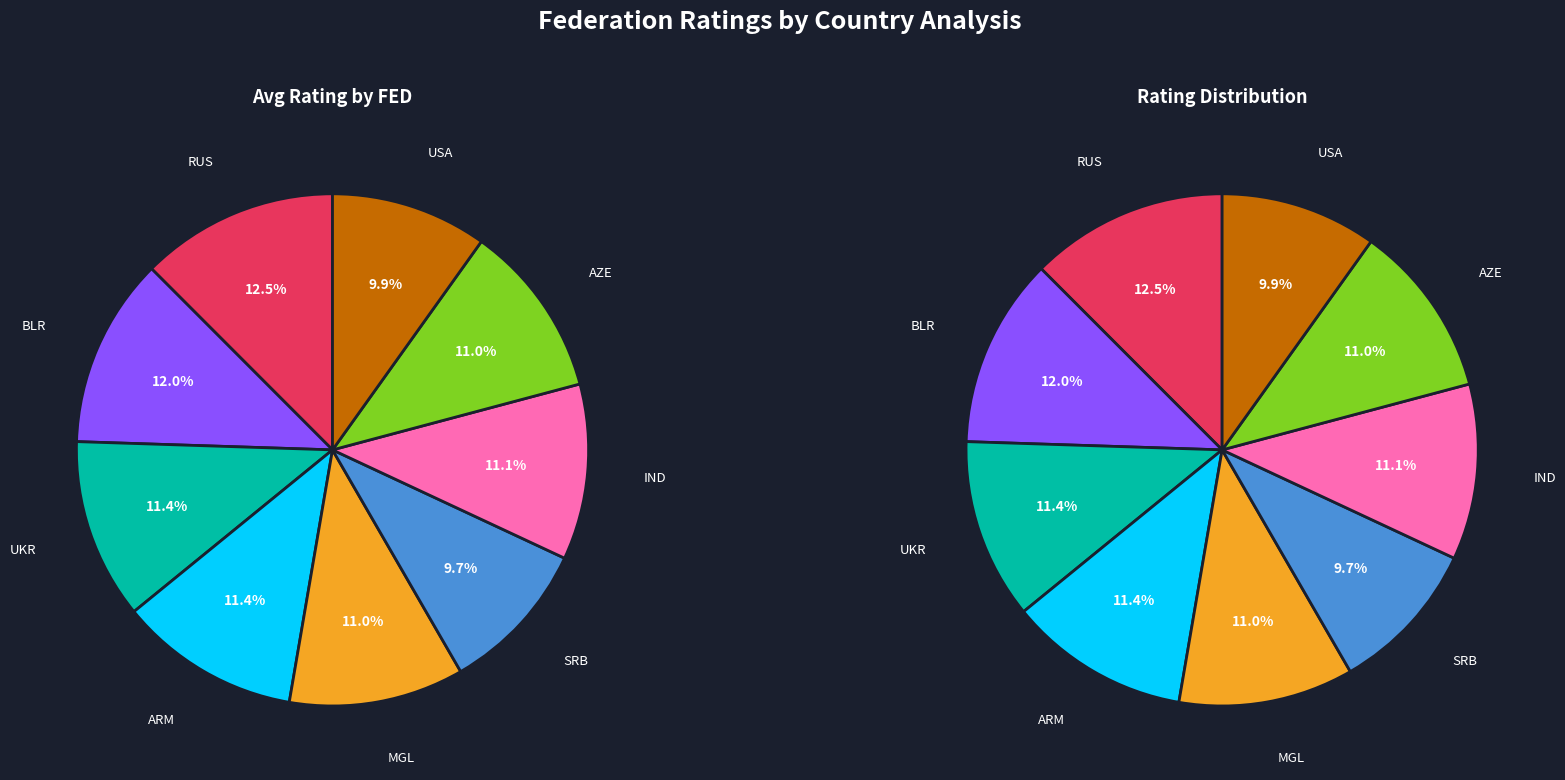

To the nearest percent, what is the difference between the BLR and USA slice percentages?

2%